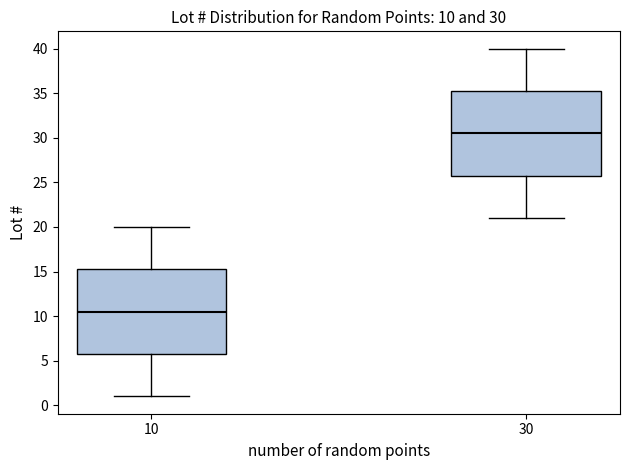

Which box has the lowest median line?

10